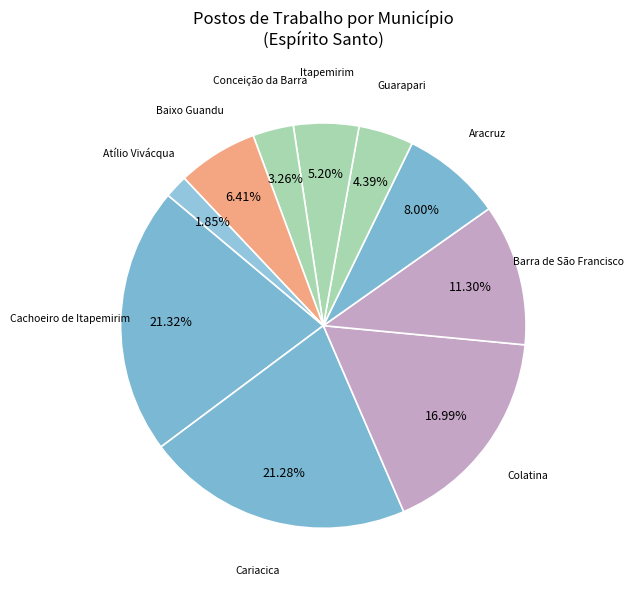

How many segments does this pie chart have?

10